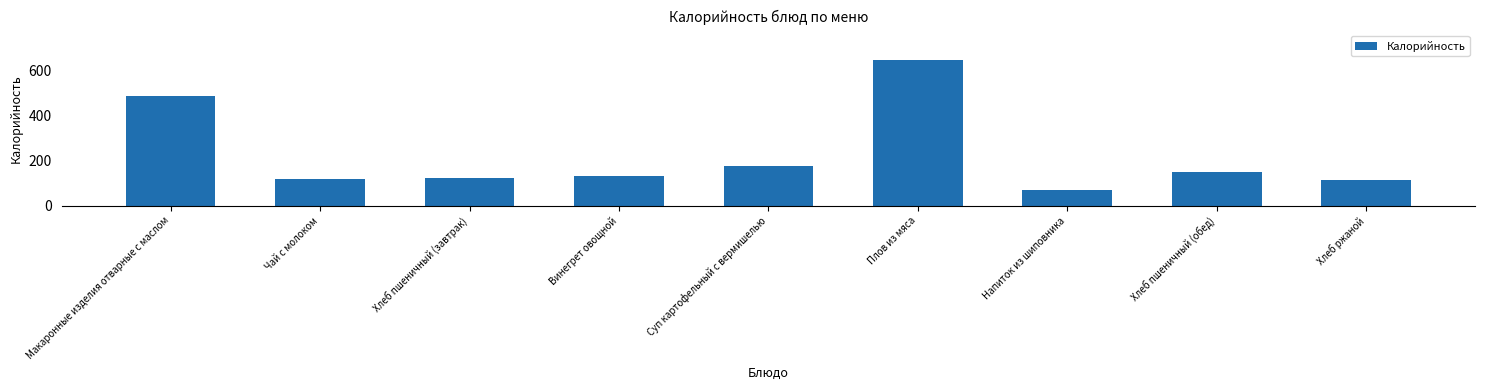

Reading right to left, extract all data points from this chart.

113	150	71	646	176	133	124	119	486